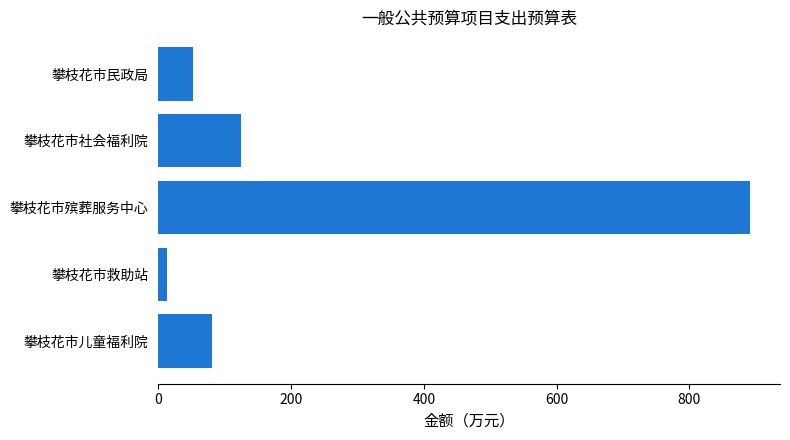

Reading bottom to top, what are all the values shown in this chart?

80.0	12.7	892.0	125.0	52.0